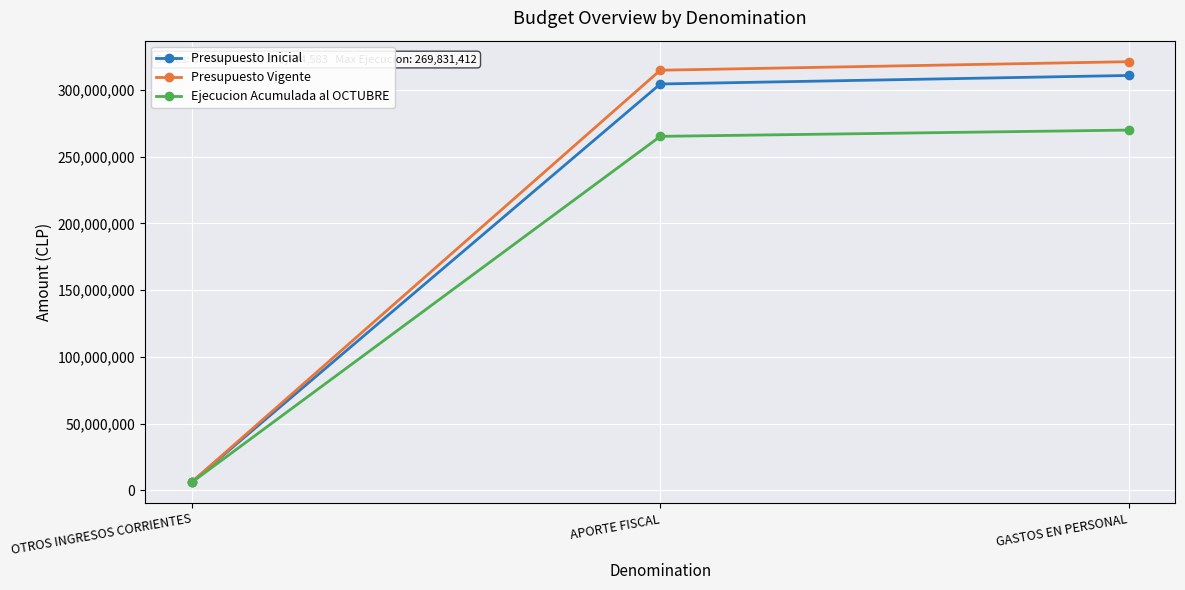

How many categories are shown in the chart?

3